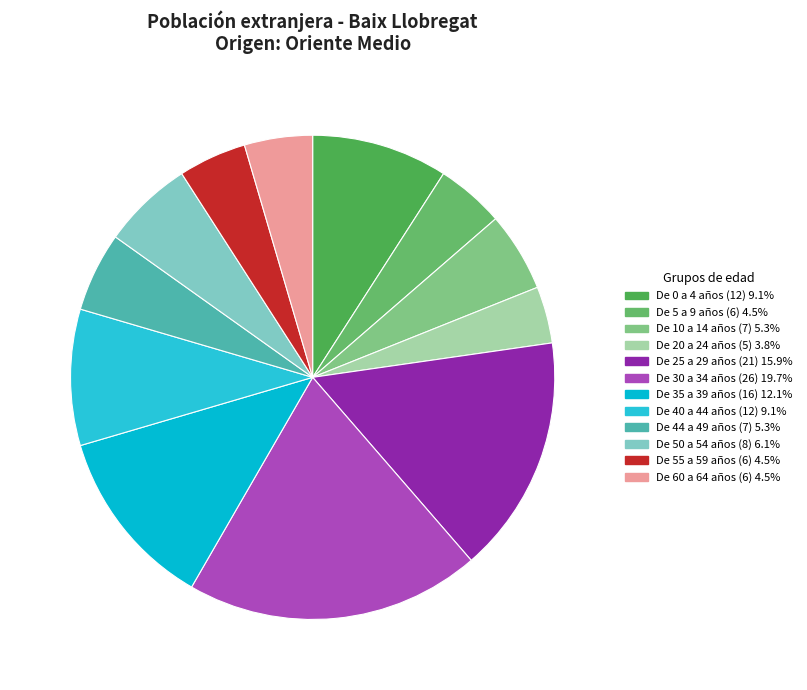

To the nearest percent, what is the combined percentage of De 60 a 64 años and De 0 a 4 años?

14%